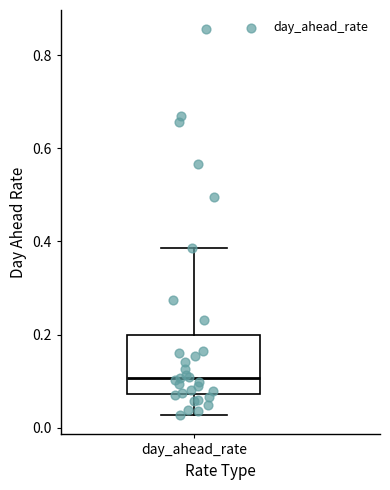

Read this box plot against the y-axis: the position of the median line, the range covered by the box, and the ends of both whiskers. The values are not printed on the chart, so give them approximately, as read against the axis.

median 0.10, box 0.08 to 0.20, whiskers 0.02 to 0.38